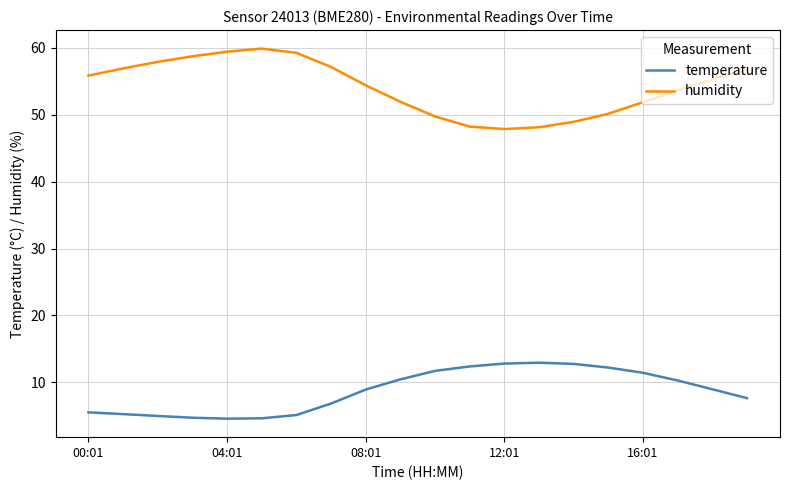

What is the greatest value displayed?

59.9